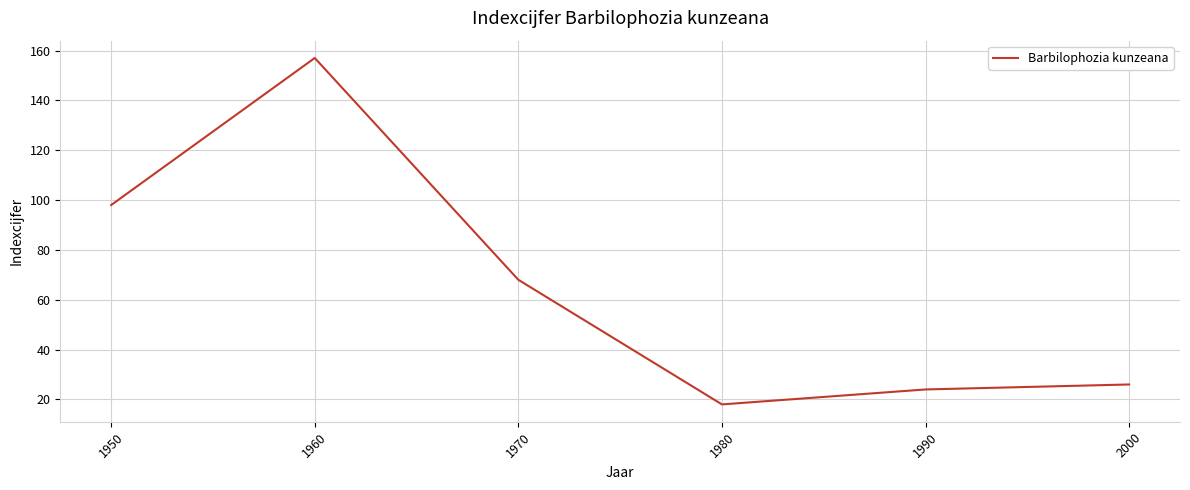

How many distinct data groups are displayed?

1